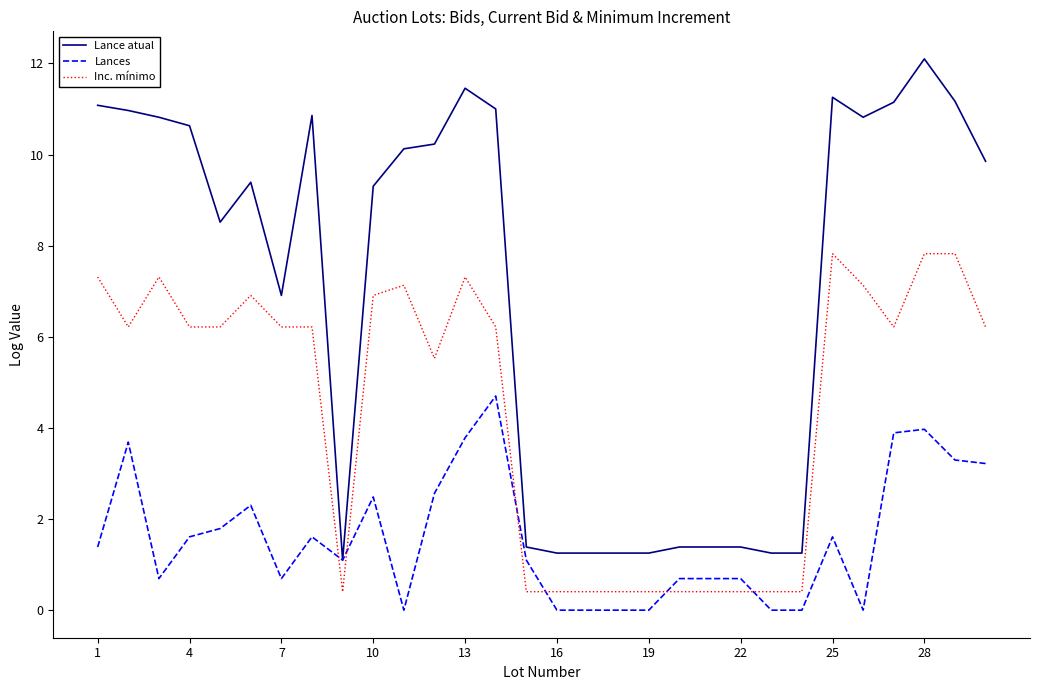

List the series in order of their overall mean, highest first.

Lance atual, Inc. mínimo, Lances